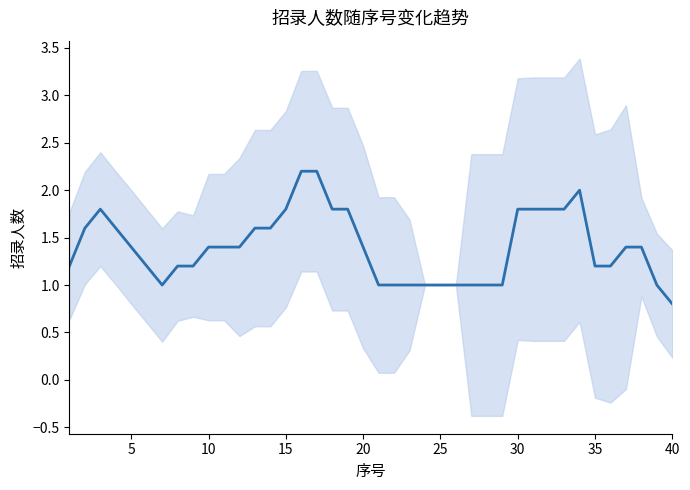

How many data points are above 1?

28